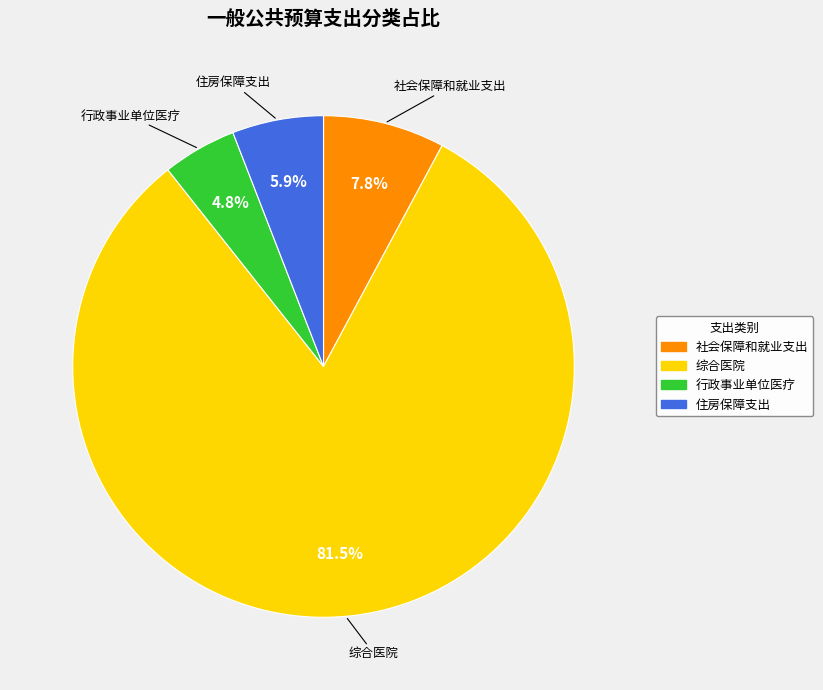

To the nearest percent, what is the average slice percentage?

25%